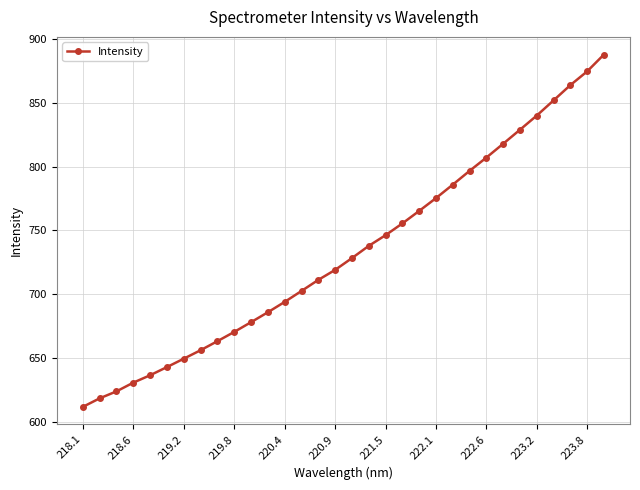

What is the value of the 18th point from the left?

737.9